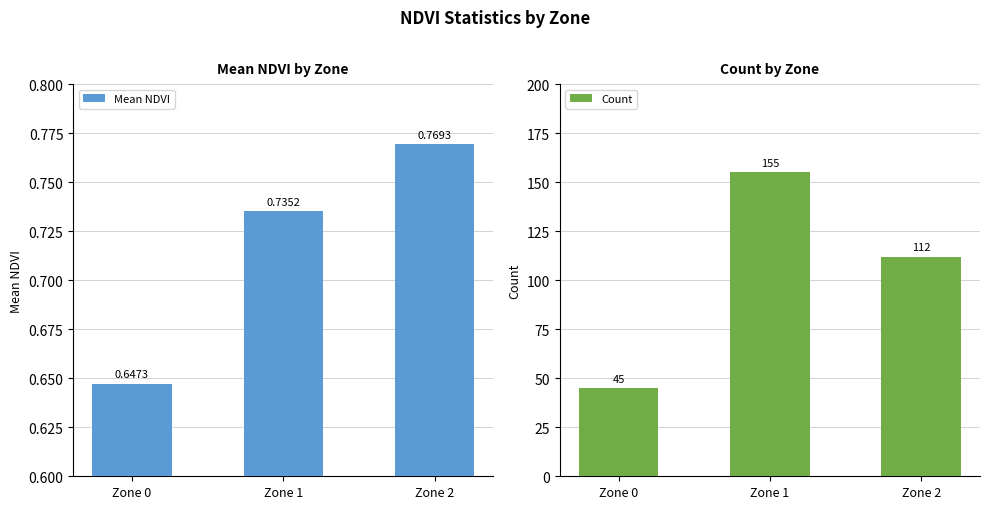

Which series has the widest spread of values?

Count